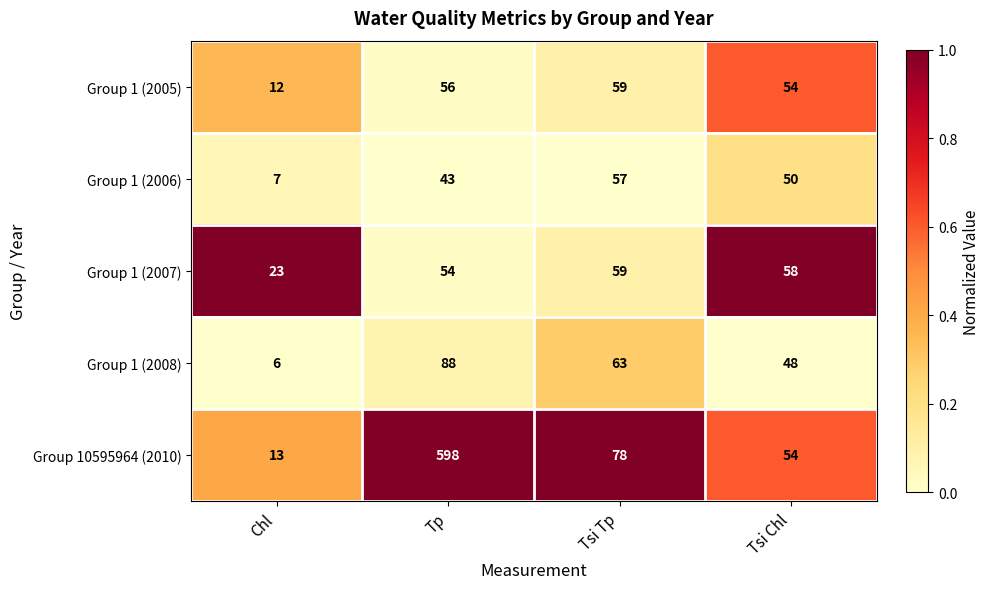

Rank the categories by Group 1 (2006) value from highest to lowest.

Tsi Tp, Tsi Chl, Tp, Chl